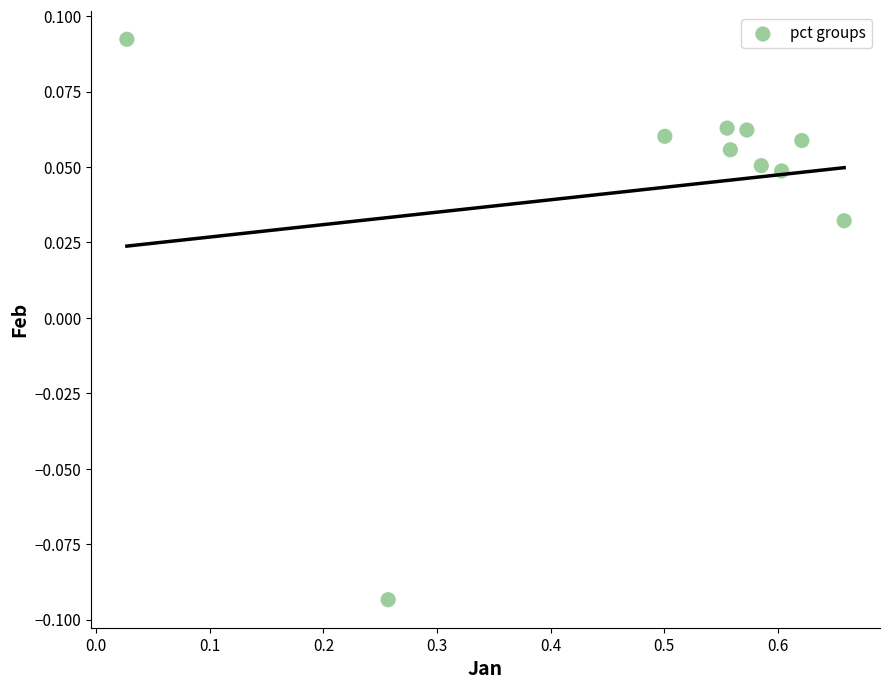

What is the average X value?

0.5